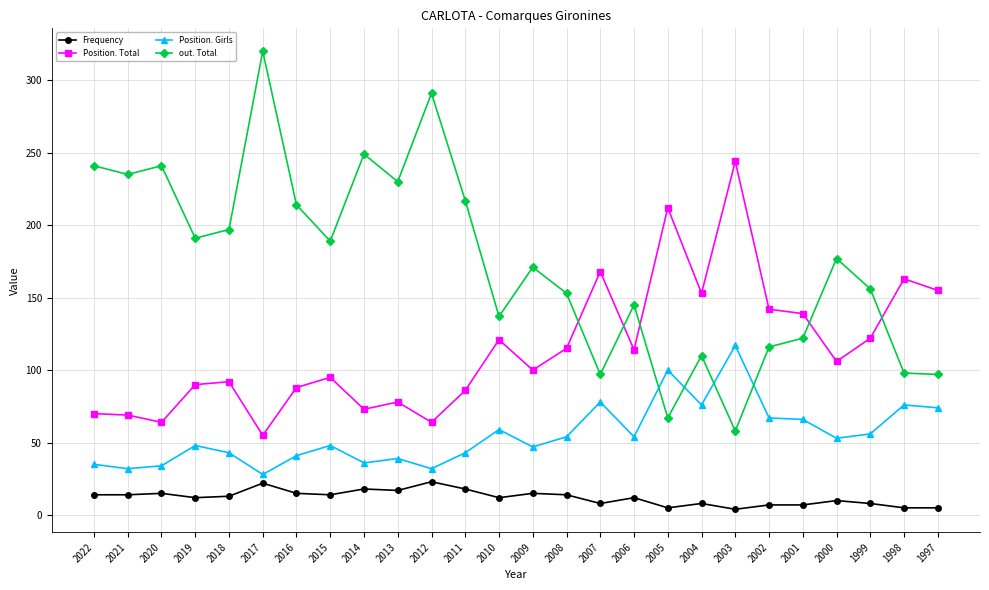

Which series has the largest range (max minus min)?

out. Total